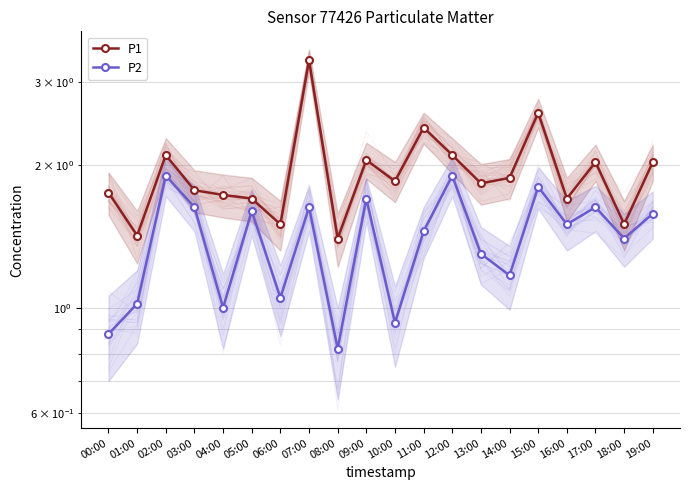

What are all the series names shown in the legend?

P1, P2